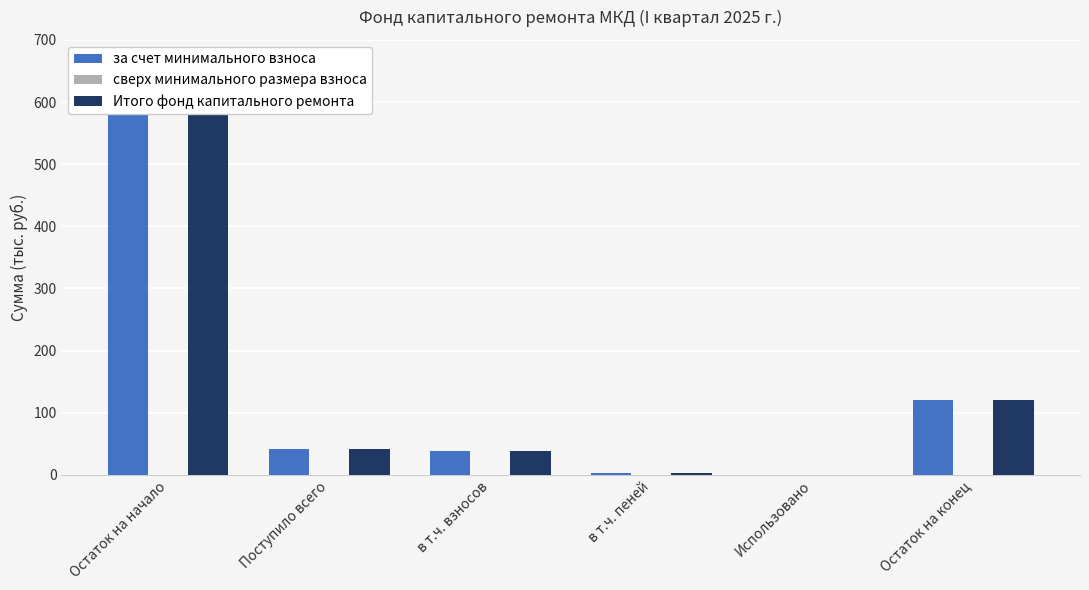

Which label corresponds to the smallest value in the chart?

Использовано